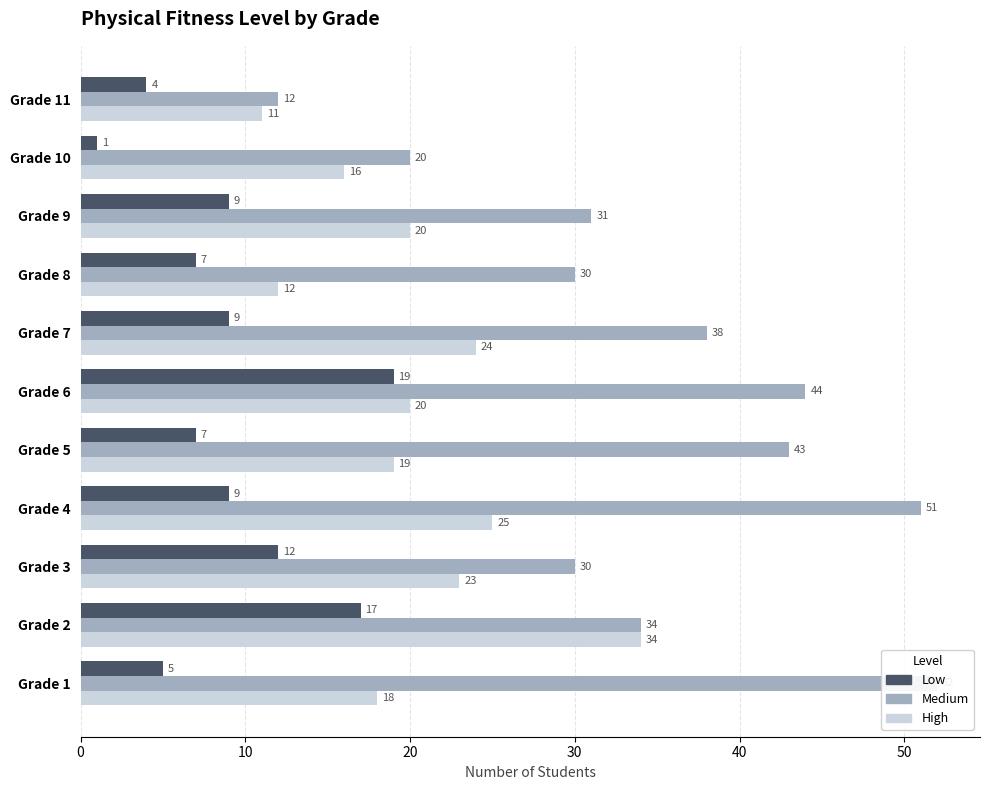

What is the minimum value for Low?

1